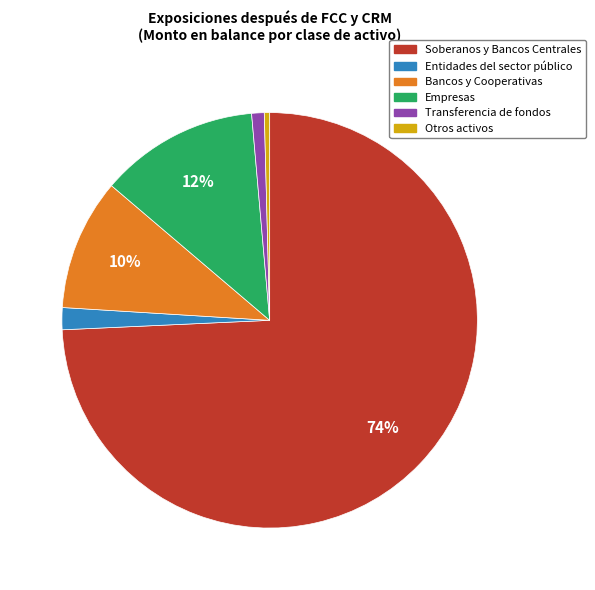

Does Soberanos y Bancos Centrales account for over 50% of the chart?

Yes